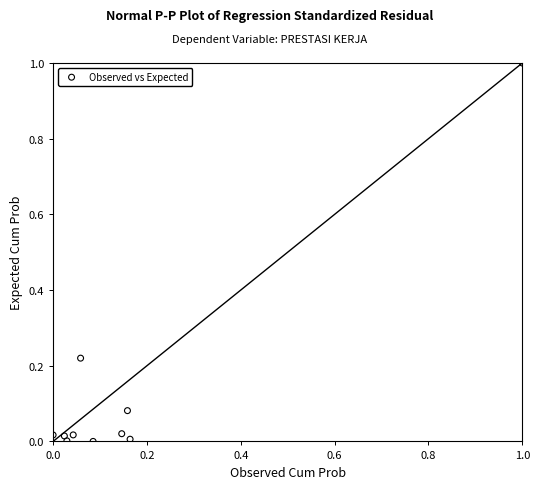

What is the range of Y values (max minus min)?

1.0